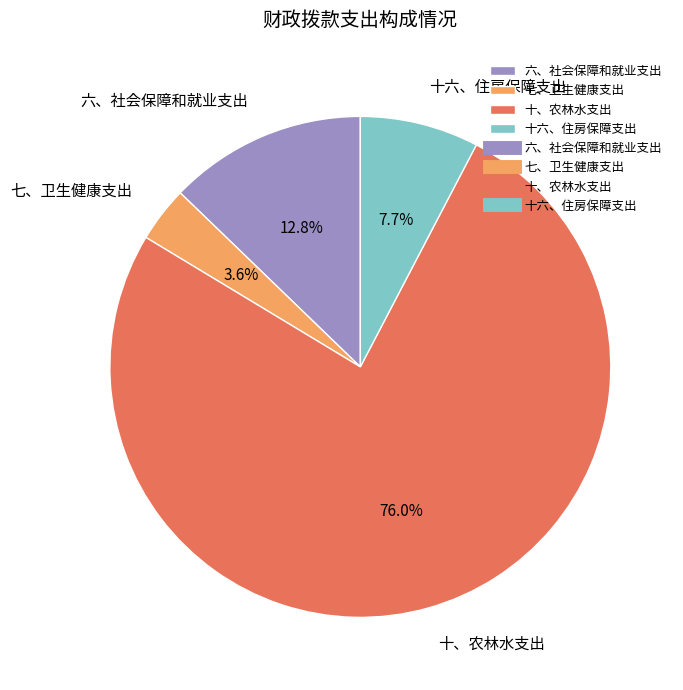

Which slice is the largest?

十、农林水支出